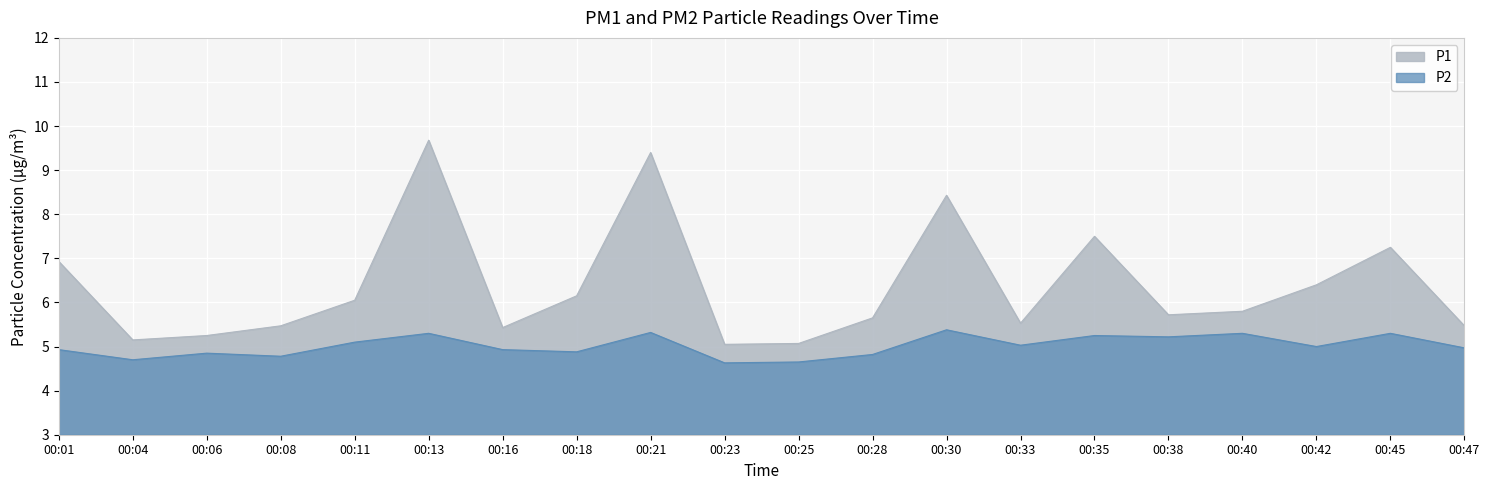

True or false: P1 has more than 2 points higher than both neighbors.

True